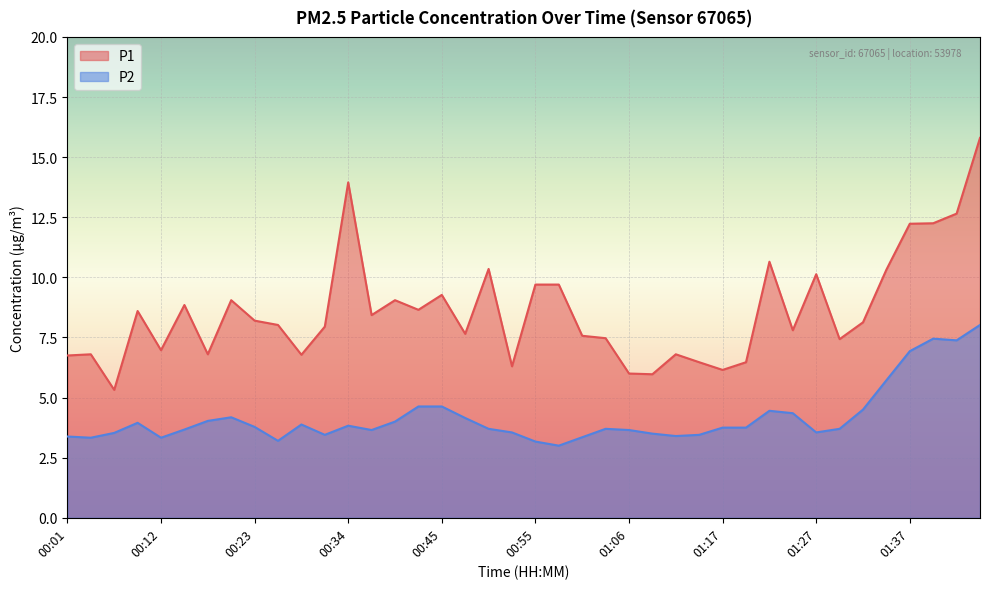

What is the value of the P1 point at the 1st from the left?

6.8